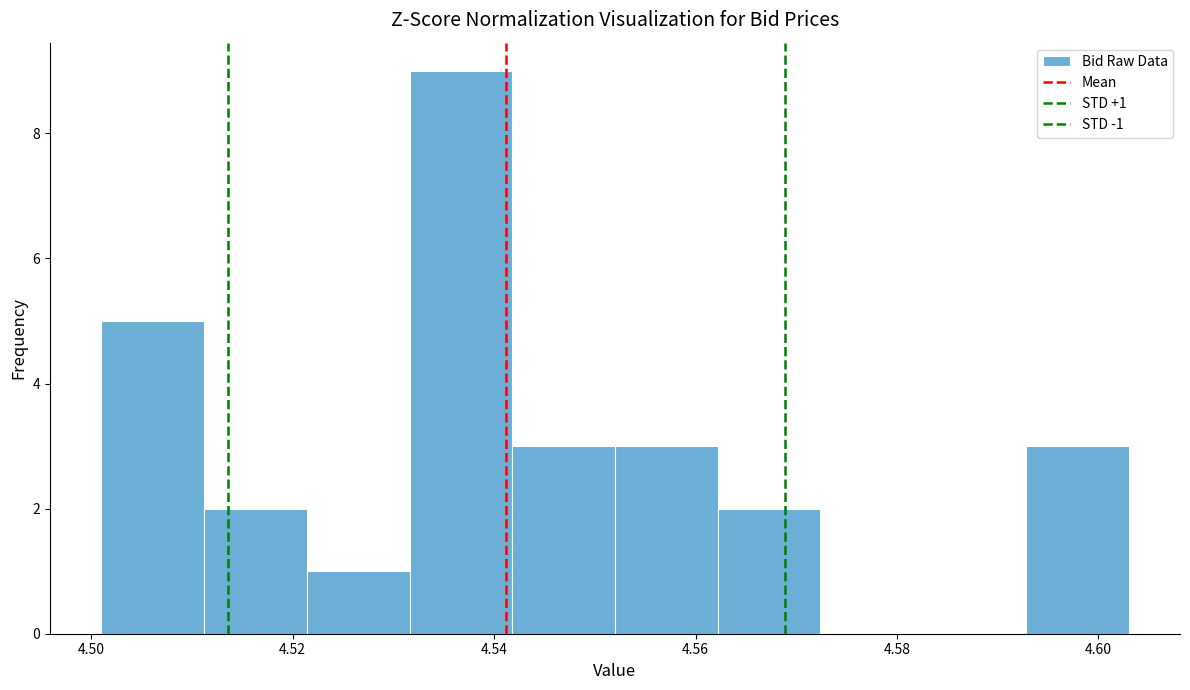

Which range on the x-axis has the tallest bar?

4.532 to 4.542